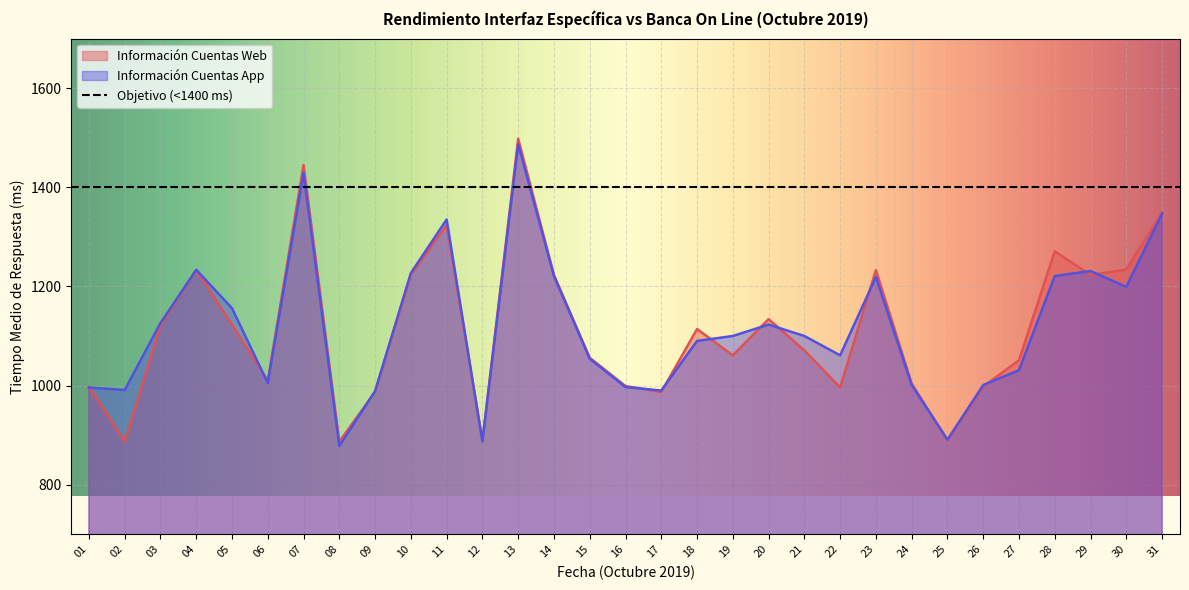

True or false: Información Cuentas App and Información Cuentas Web cross at least once.

True